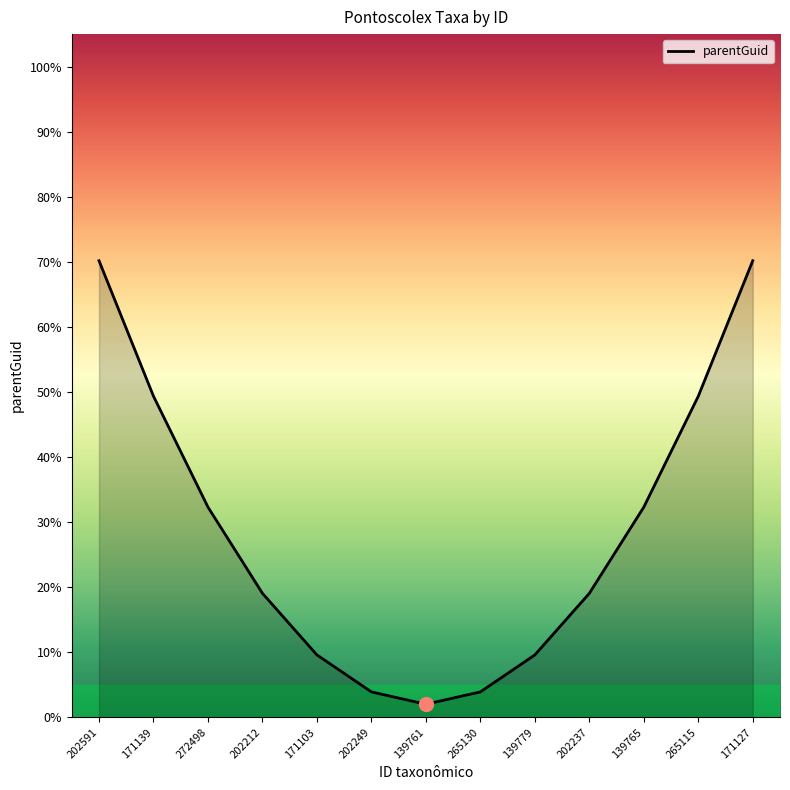

How many categories are shown in the chart?

13